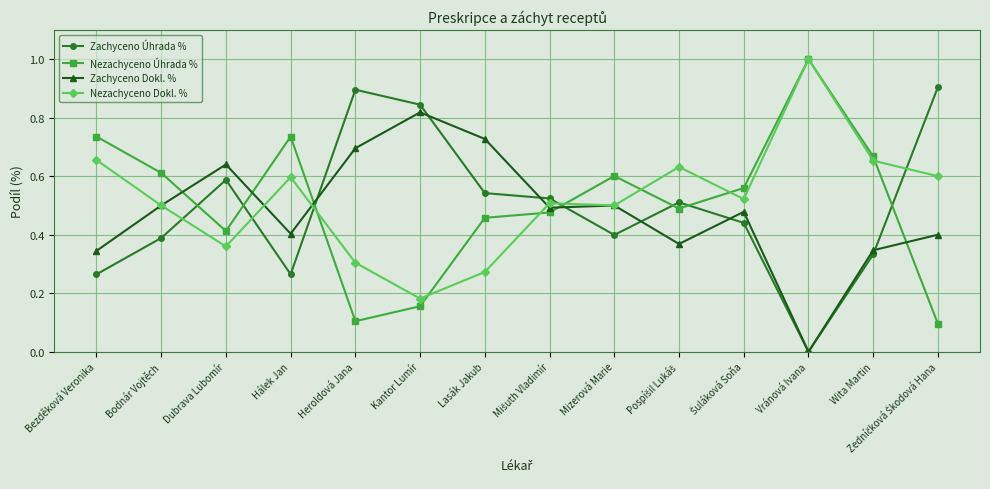

True or false: Zachyceno Dokl. % has a value of 0.3 at Bezděková Veronika.

True